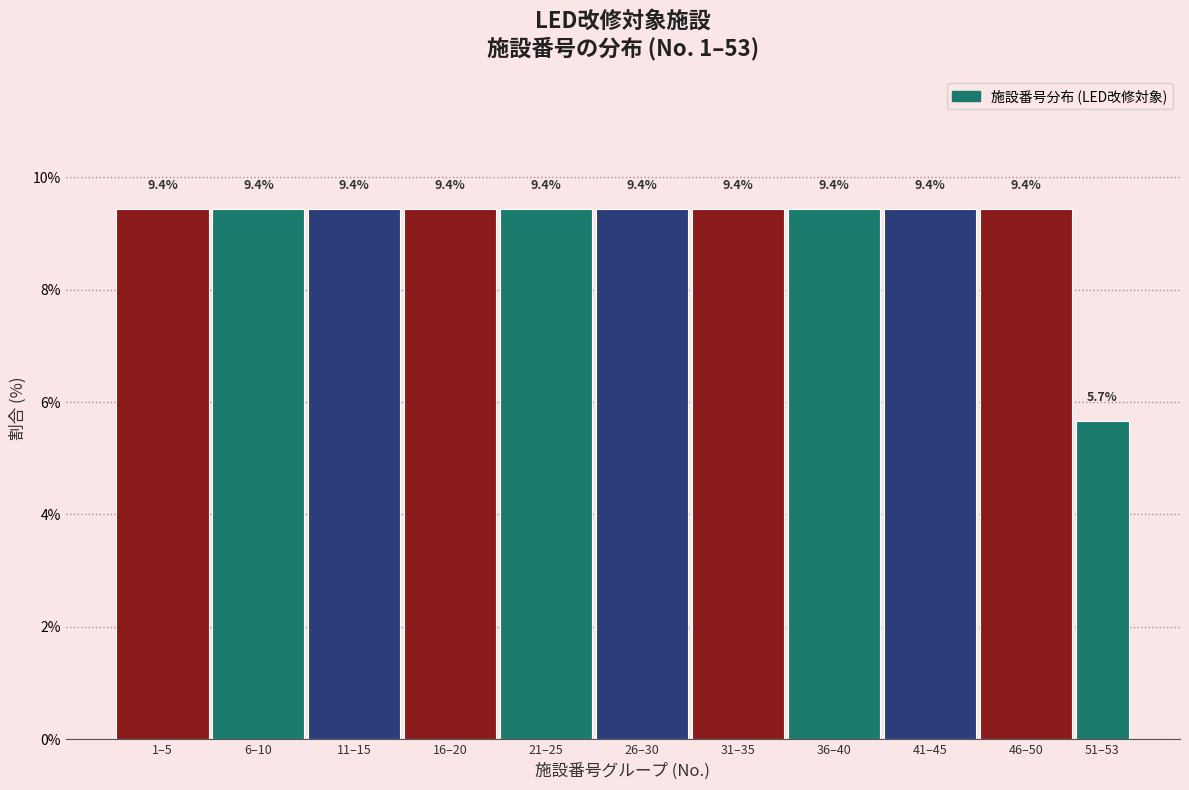

Reading left to right, extract all data points from this chart.

1–5=9.4	6–10=9.4	11–15=9.4	16–20=9.4	21–25=9.4	26–30=9.4	31–35=9.4	36–40=9.4	41–45=9.4	46–50=9.4	51–53=5.7